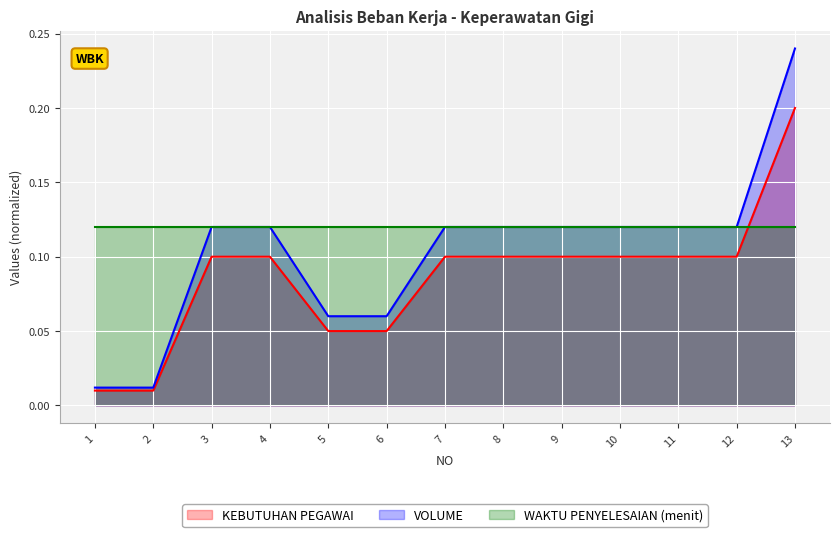

Where do WAKTU PENYELESAIAN (menit) and KEBUTUHAN PEGAWAI first cross each other?

12 and 13